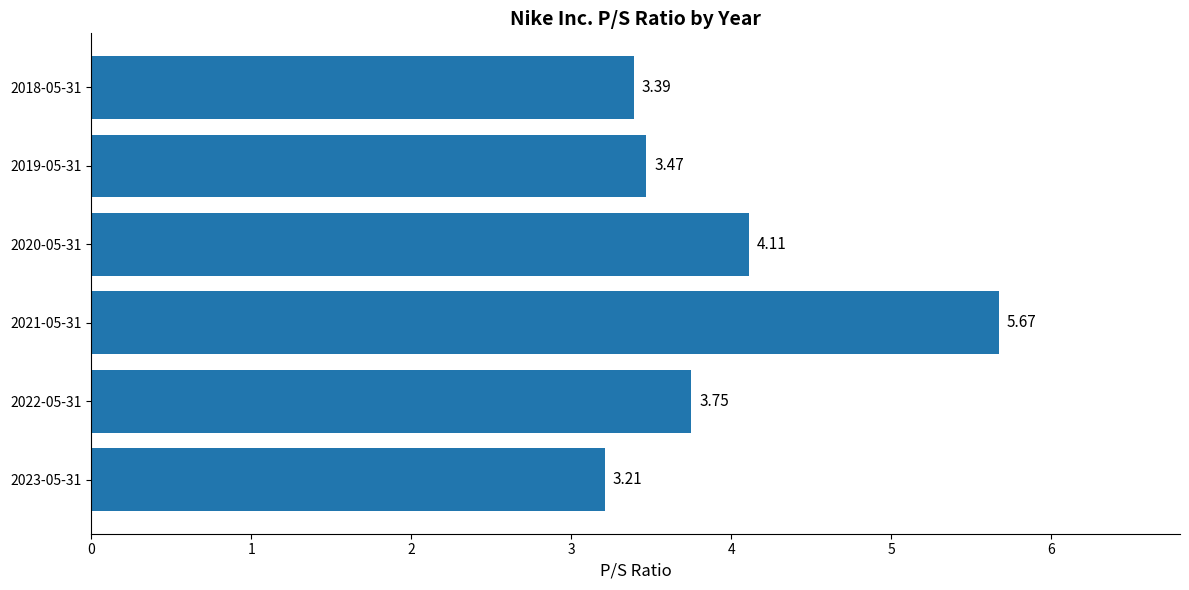

List the labels in order of value, smallest first.

2023-05-31, 2018-05-31, 2019-05-31, 2022-05-31, 2020-05-31, 2021-05-31